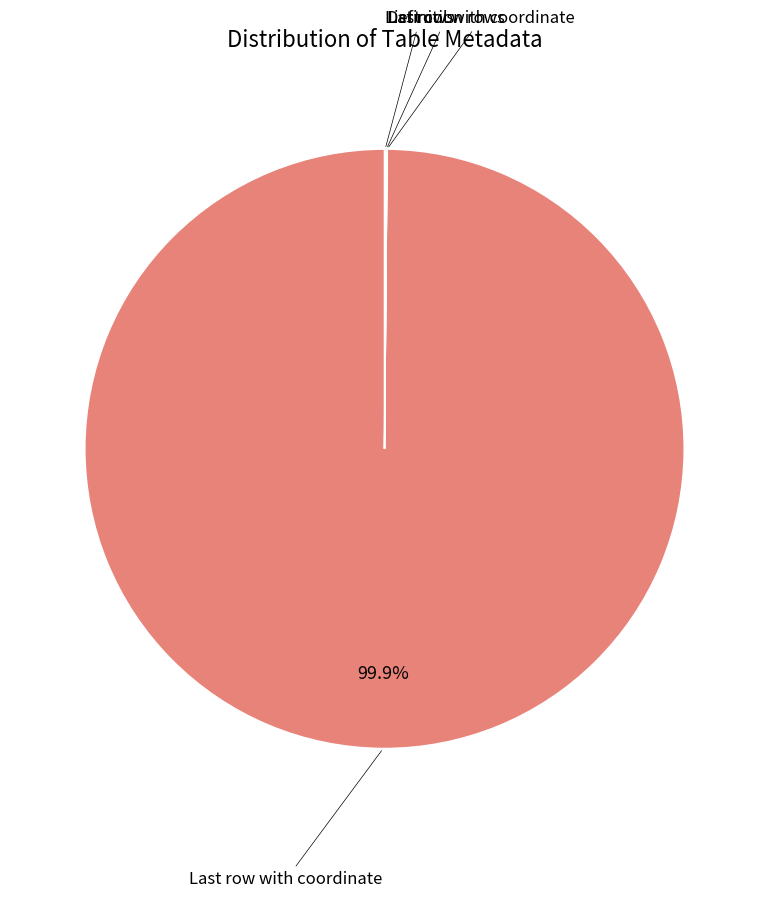

Is there any slice that represents more than half of the pie?

Yes